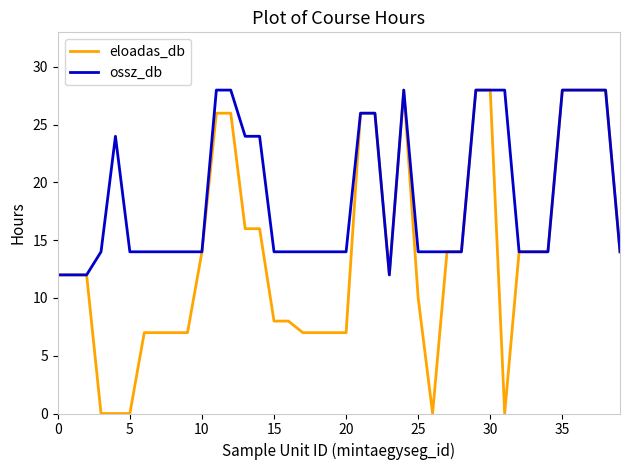

Rank the series by their average value, from highest to lowest.

ossz_db, eloadas_db